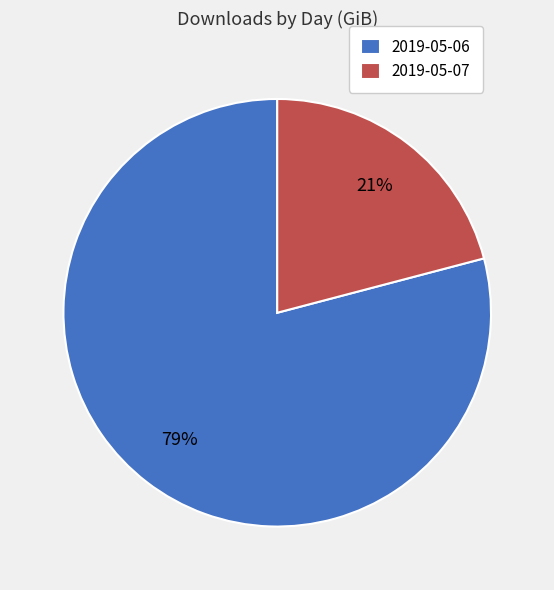

What percentage is the 2019-05-06 slice, to the nearest percent?

79%